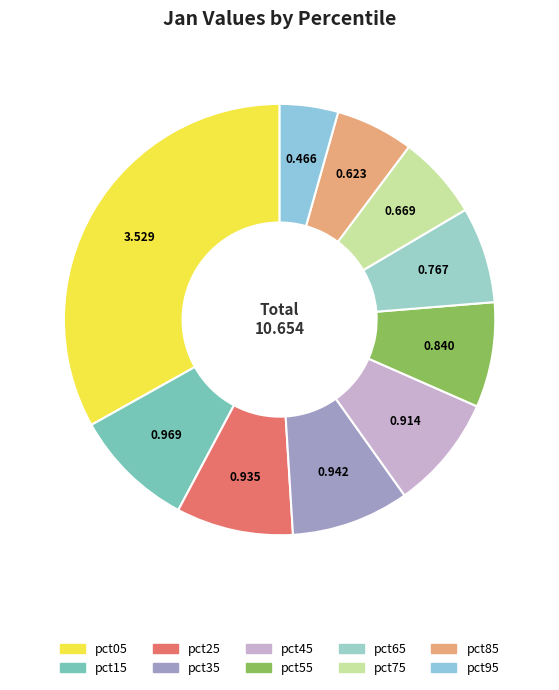

What percentage is the pct55 slice, to the nearest percent?

8%